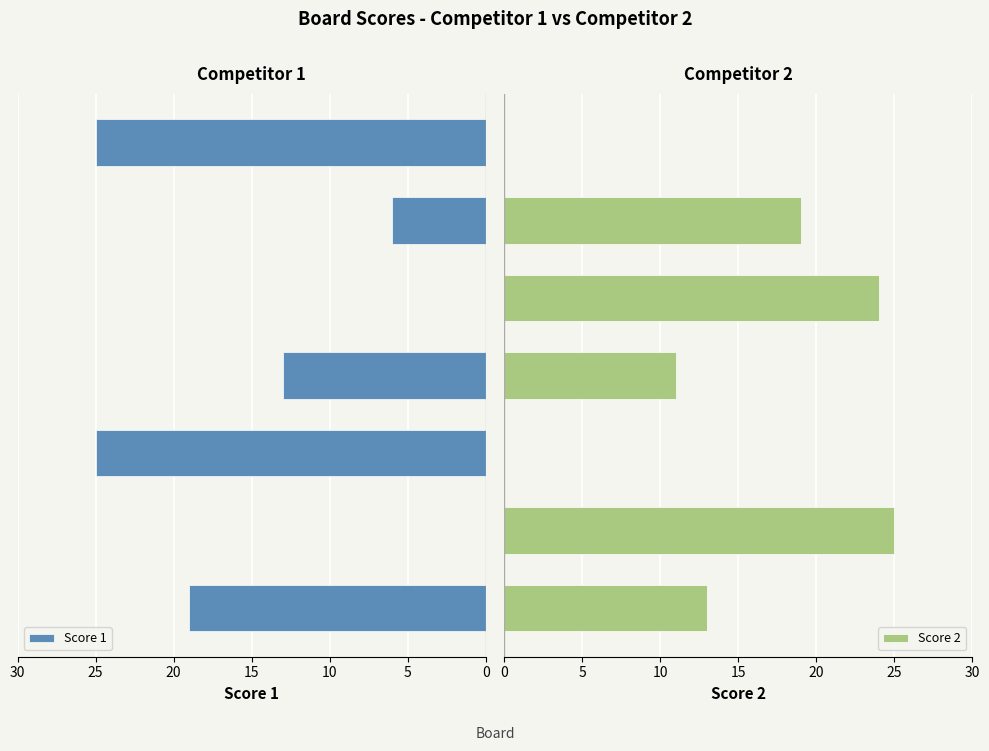

What is the greatest value displayed?

25